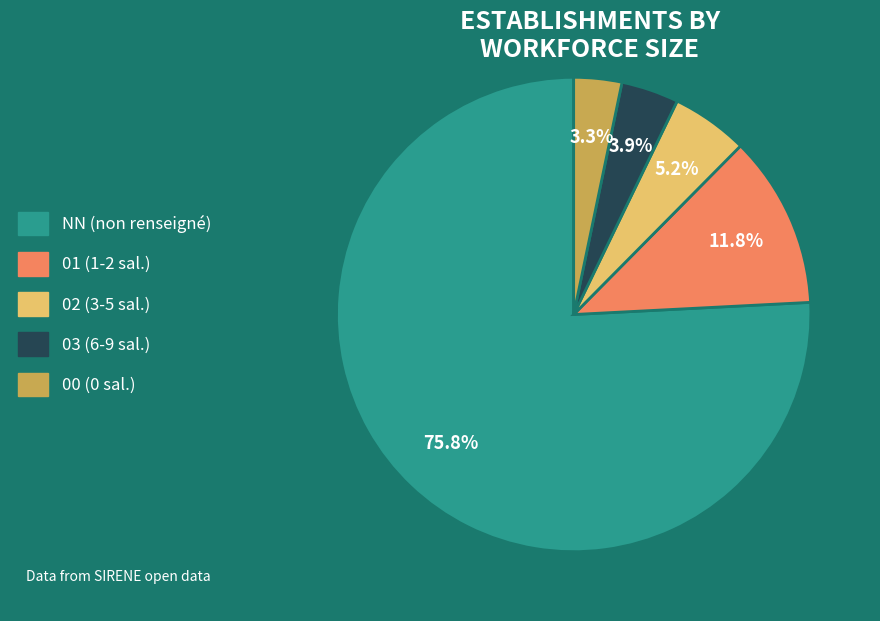

Which category has the biggest portion of the pie?

NN (non renseigné)